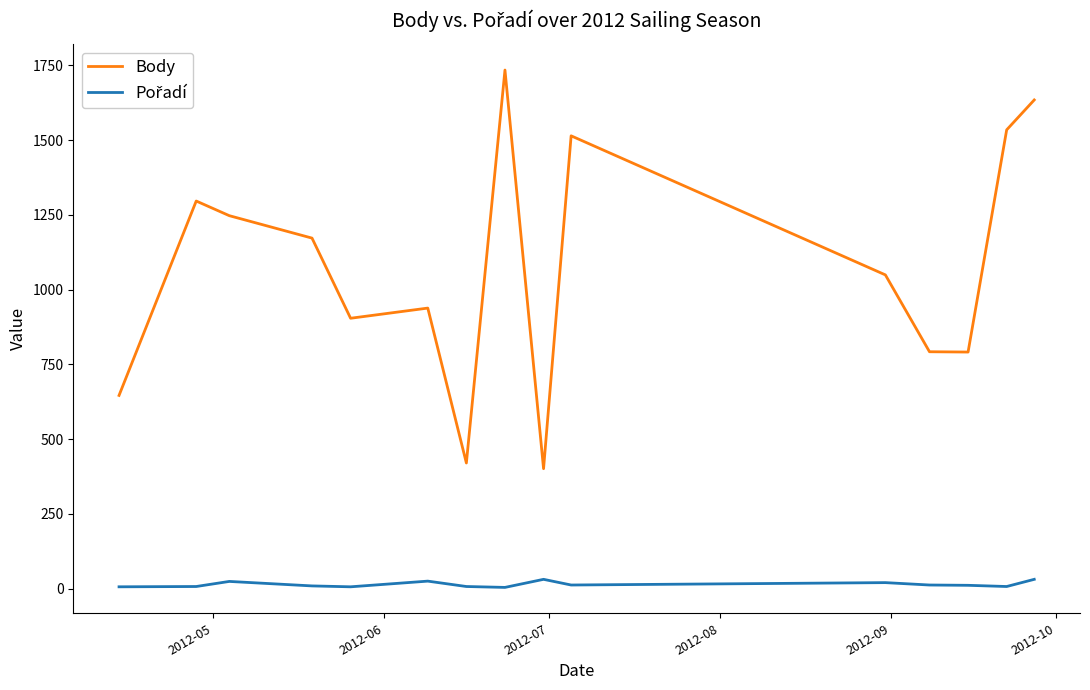

Which series has the largest total across all categories?

Body